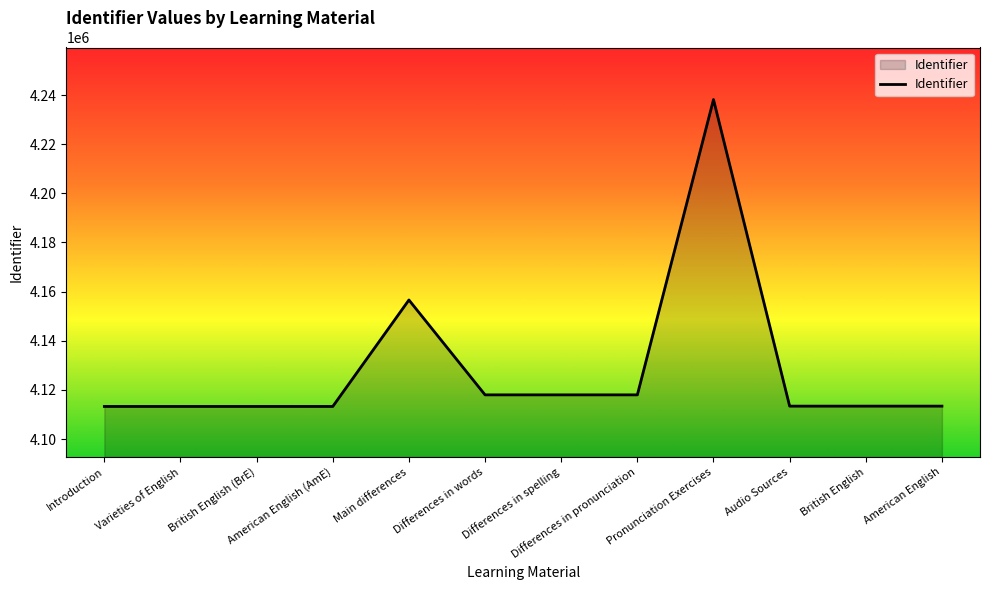

The chart shows a value of 4156595 at Main differences. True or false?

True